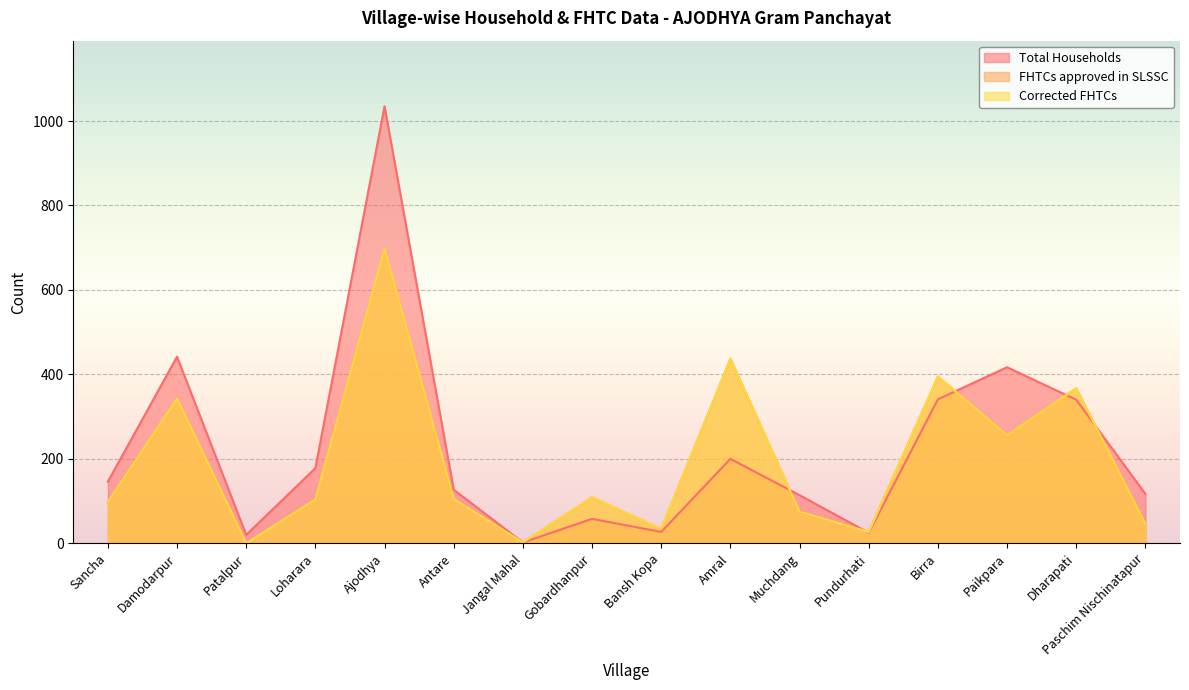

At which label is FHTCs approved in SLSSC closest to 349?

Damodarpur